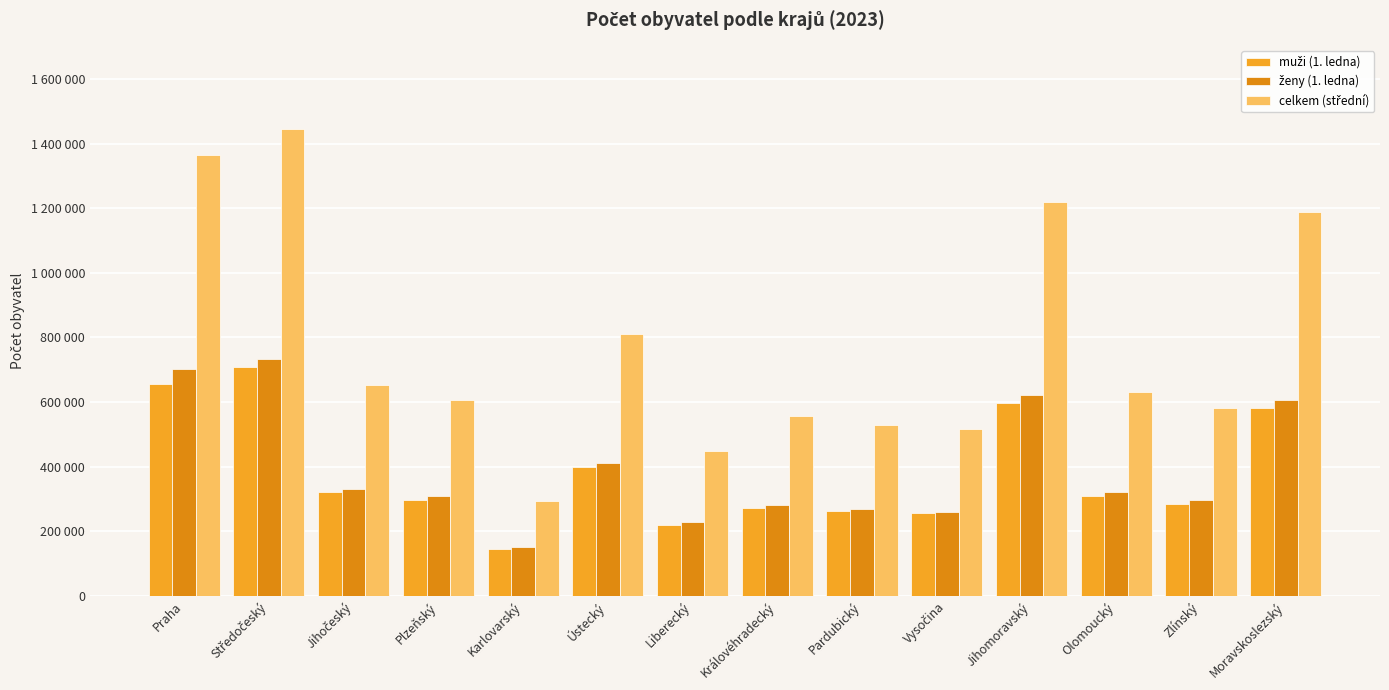

Does the chart contain stacked bars?

No